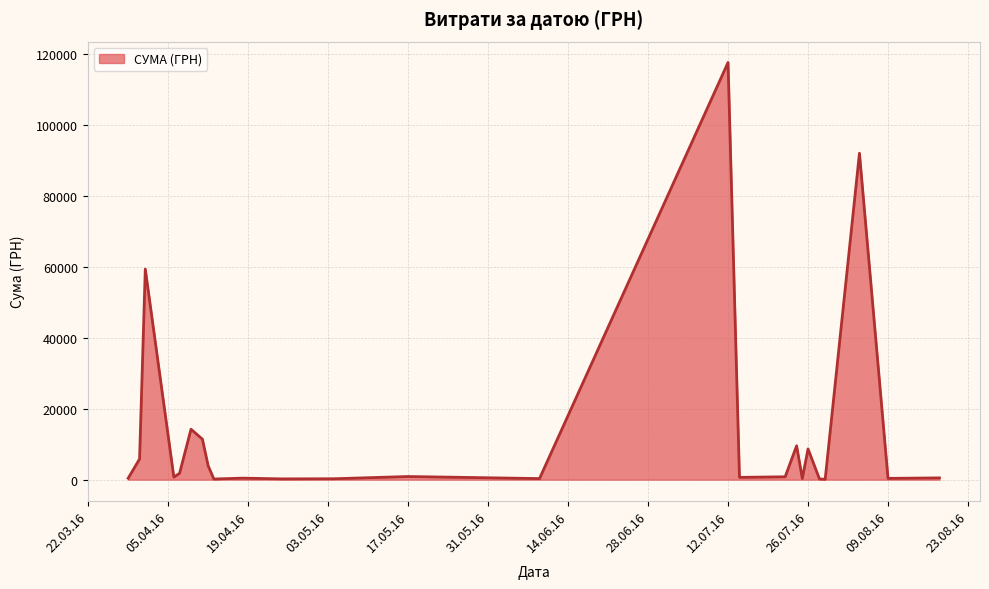

Count the number of categories in the chart.

25